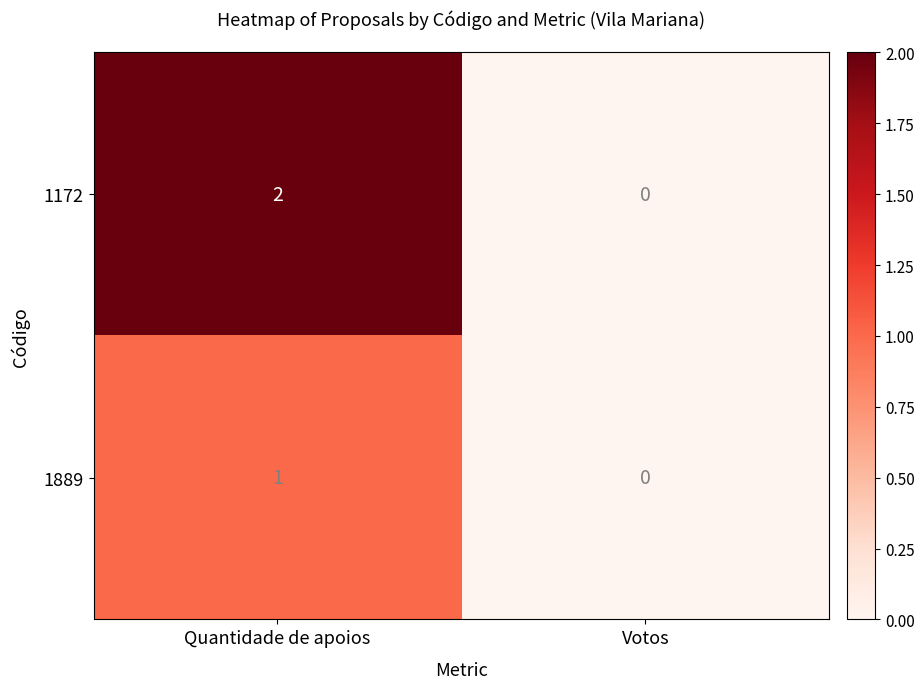

Which category has the highest value across all series?

Quantidade de apoios